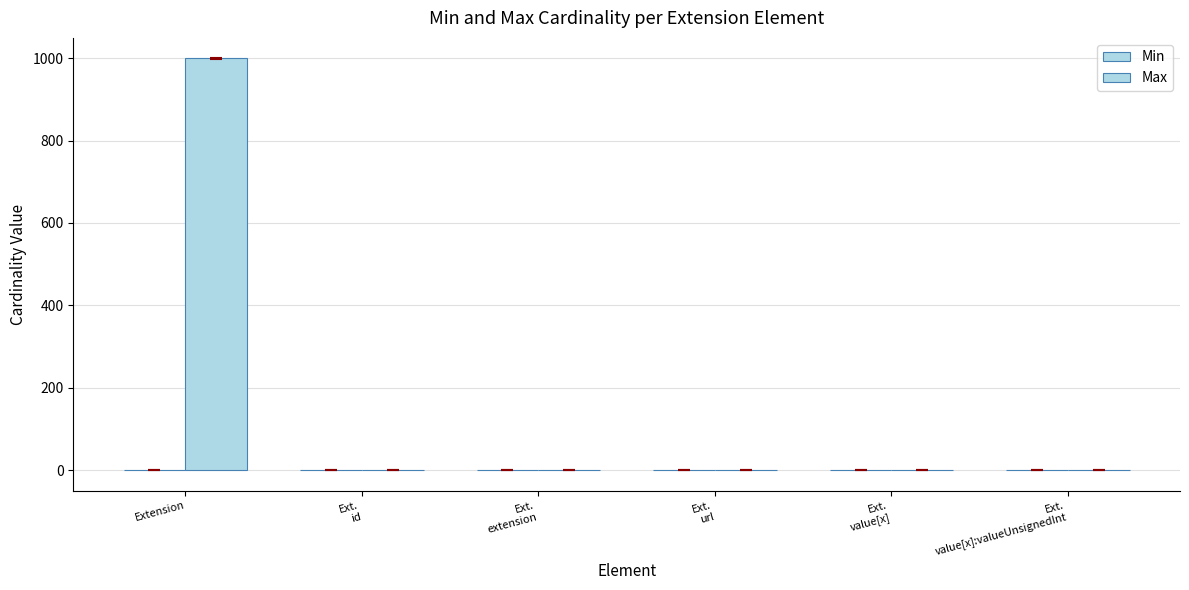

What is the maximum value for Min?

1